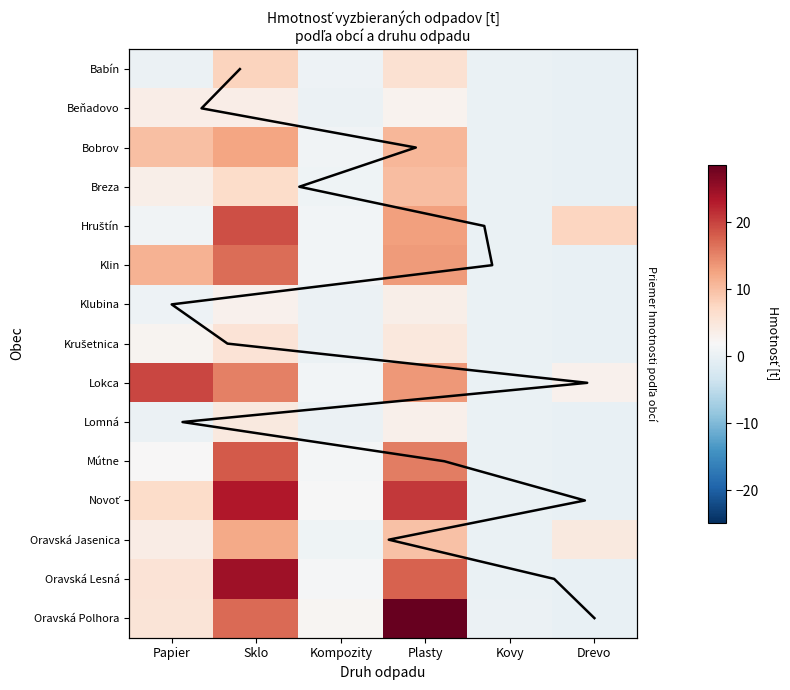

What is the sum of all Lokca values?

53.2